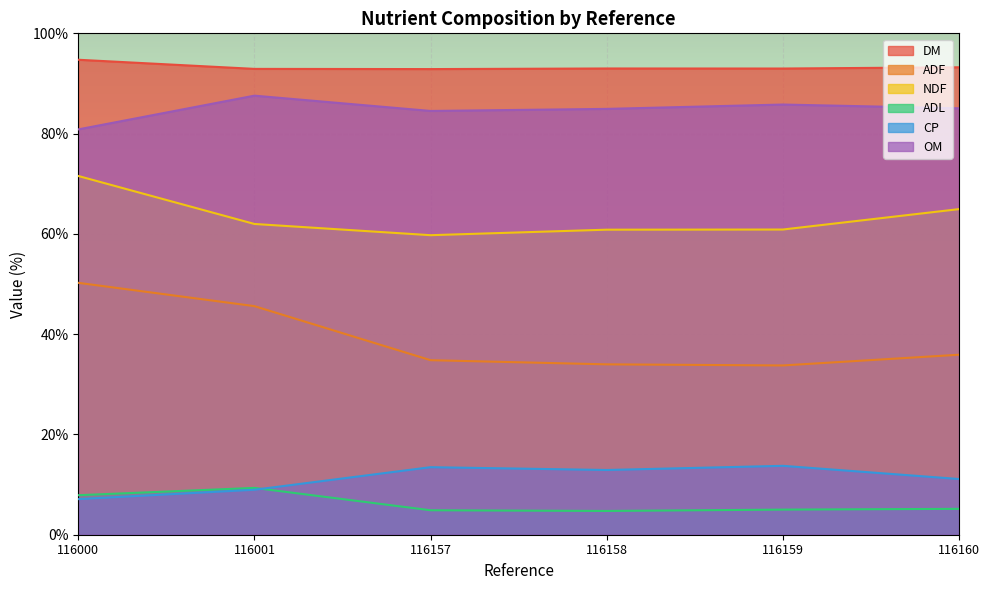

How many lines are shown in the chart?

6